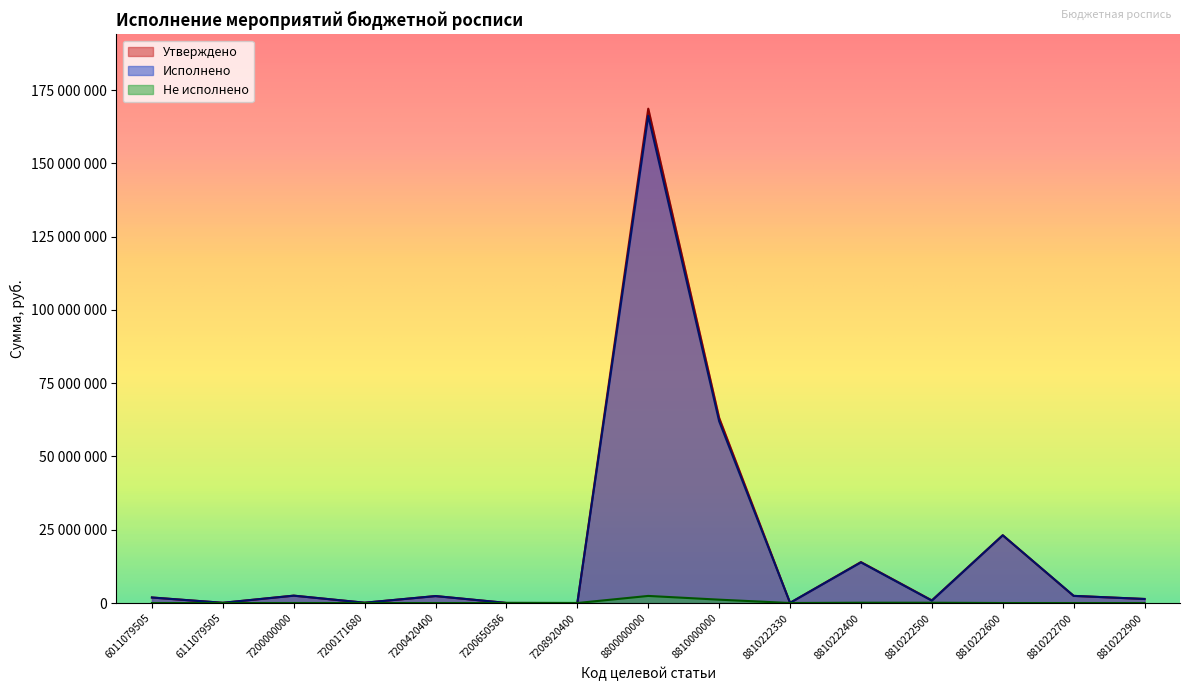

What is the value of the Исполнено point at the 14th from the left?

2440000.0